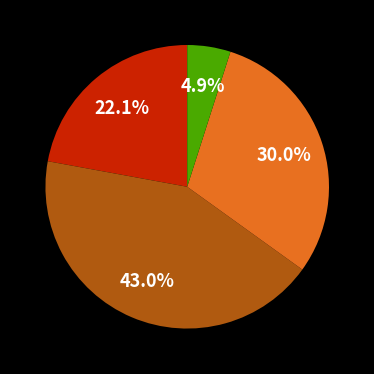

Is there a majority slice in this chart?

No